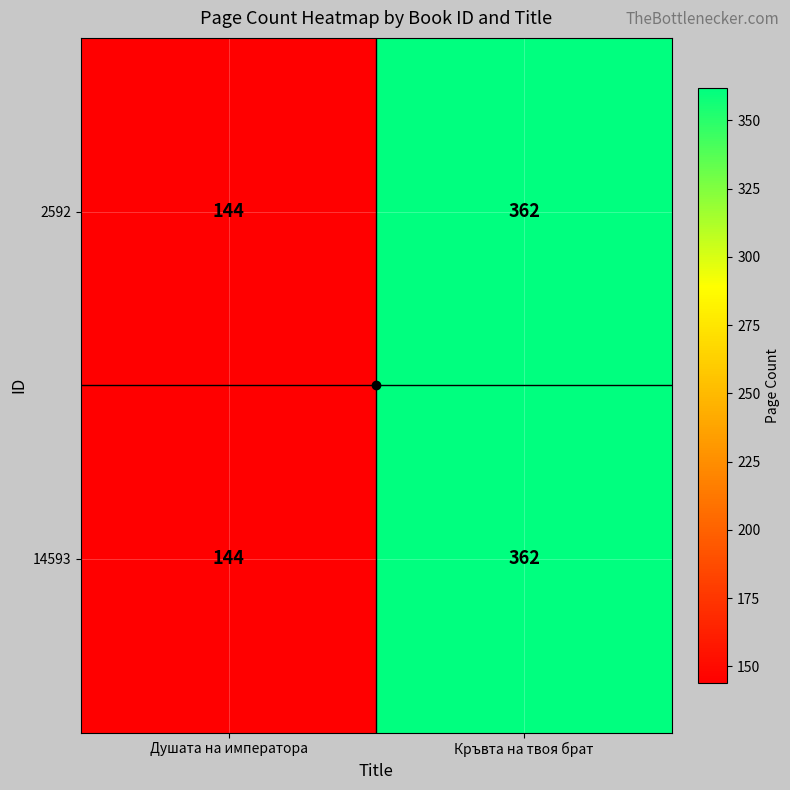

Rank the categories by 2592 value from lowest to highest.

Душата на императора, Кръвта на твоя брат